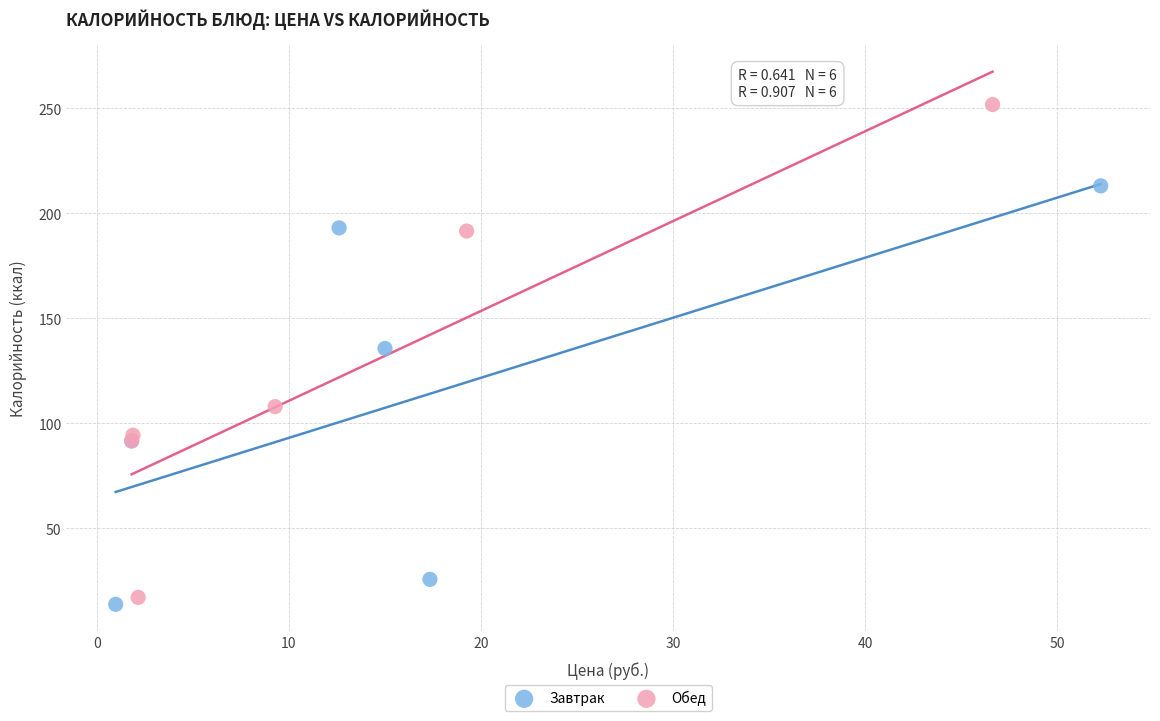

Which series has the widest spread of Y values?

Обед